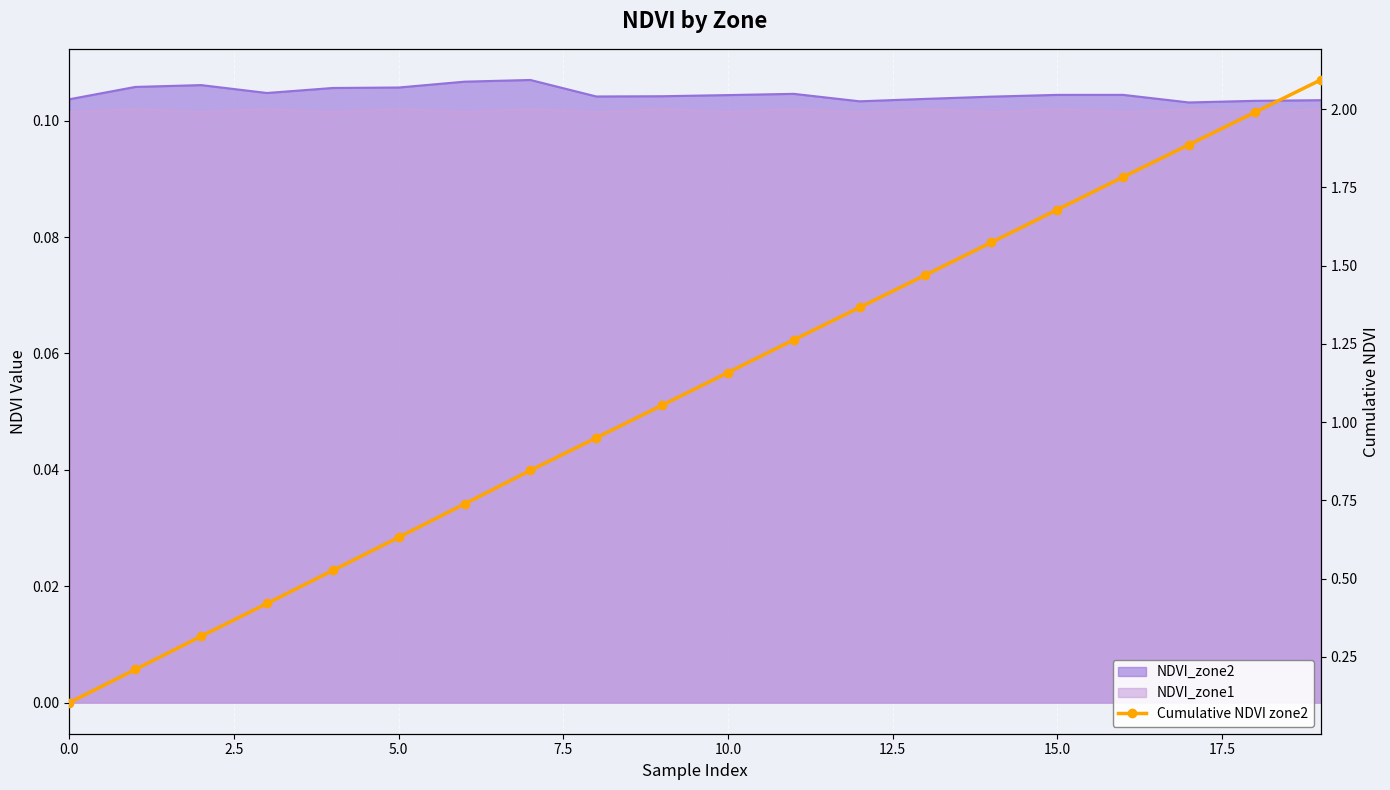

What is the difference between the maximum and minimum values?

2.0